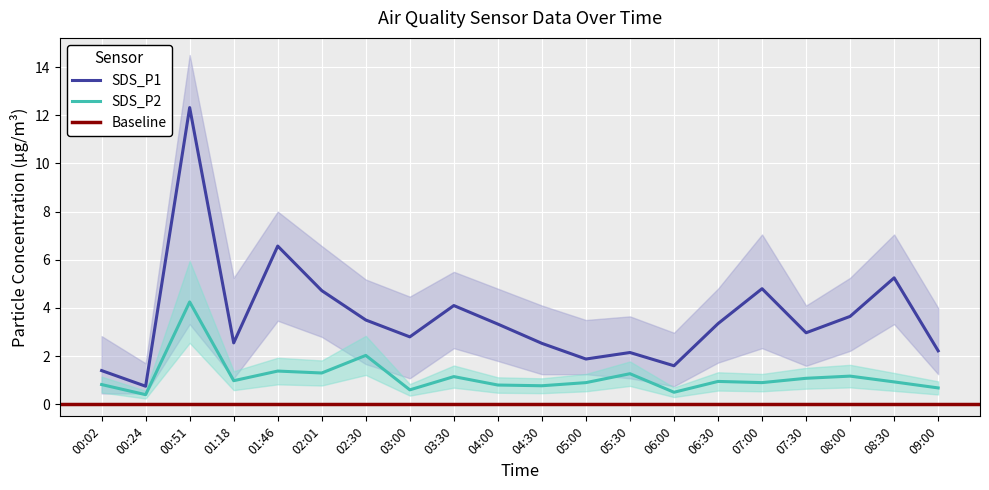

What is the maximum value shown in the chart?

12.3